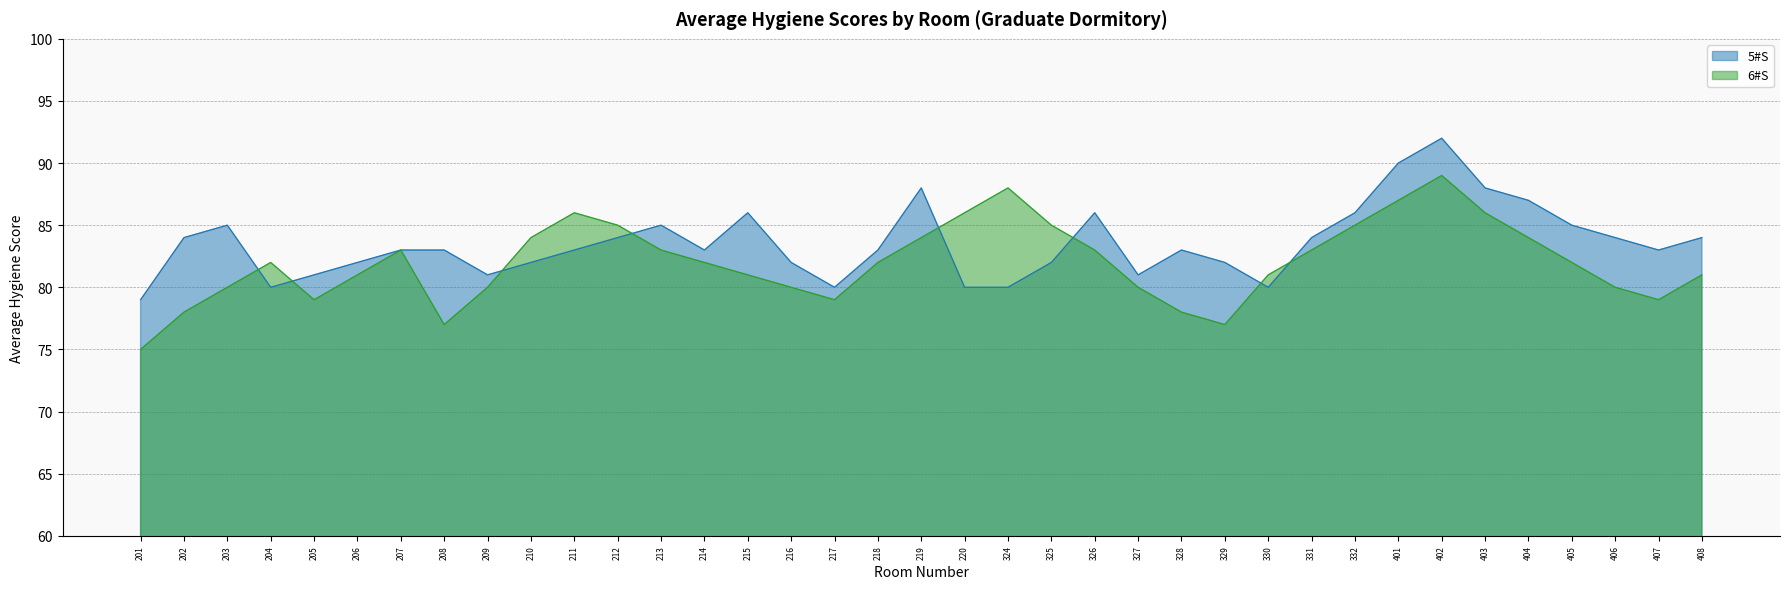

How many times do 5#S and 6#S cross each other?

8